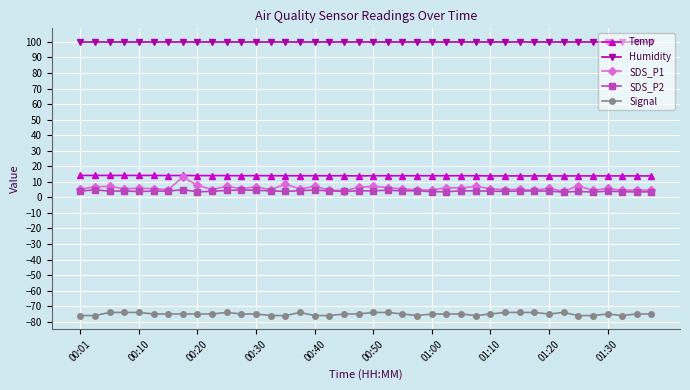

What is the greatest value displayed?

99.9